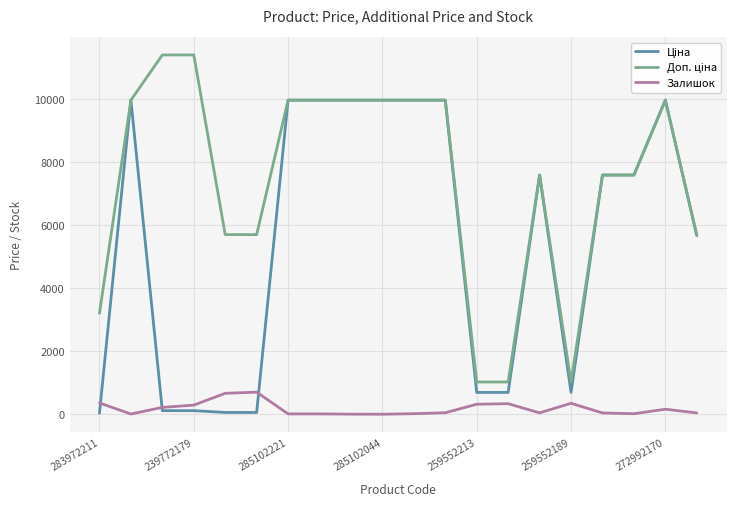

How many lines are shown in the chart?

3